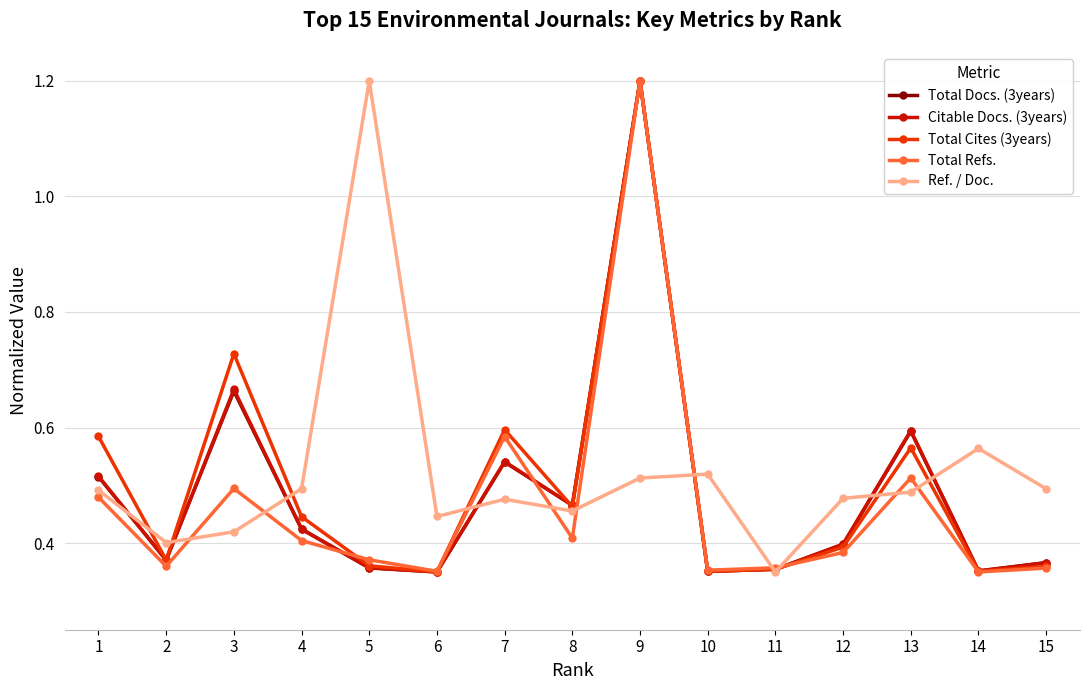

The value of Total Refs. at 12 is 0.4. True or false?

True